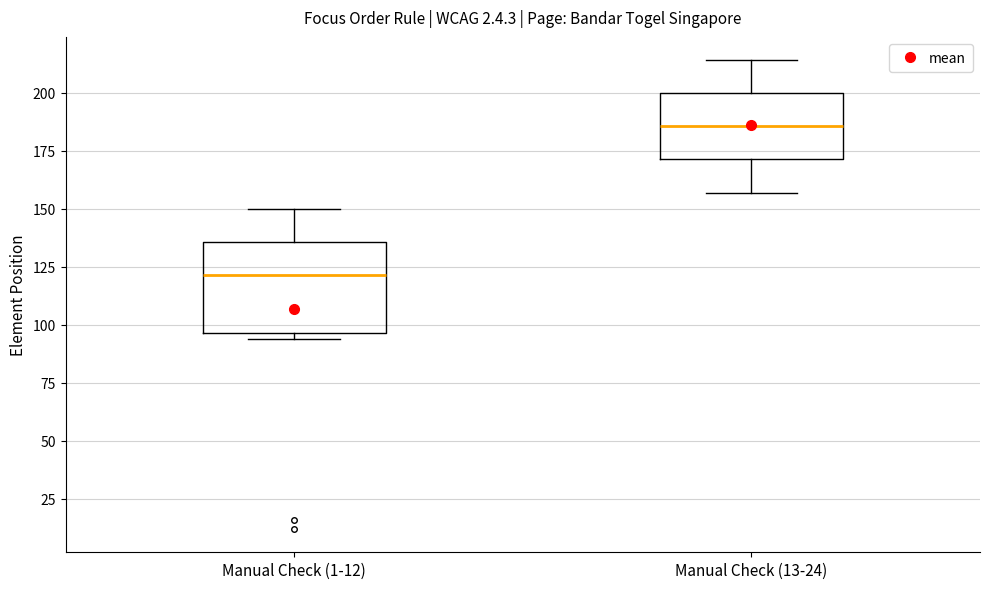

Reading left to right, read every box against the y-axis: the position of its median line, the range the box covers, and the ends of its whiskers. The values are not printed on the chart, so give them approximately, as read against the axis.

Manual Check (1-12): median 120, box 95 to 135, whiskers 95 (just below the box's lower edge) to 150
Manual Check (13-24): median 185, box 170 to 200, whiskers 155 to 215